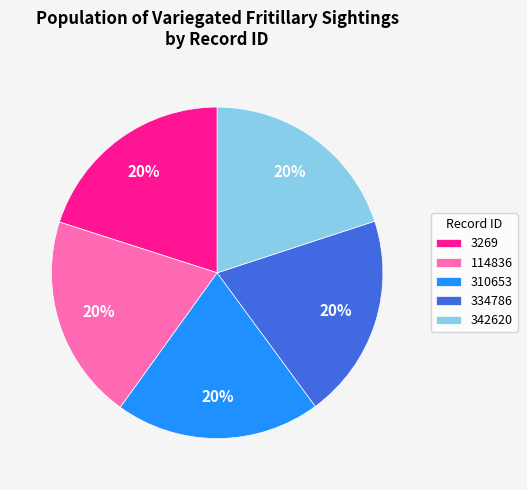

What percentage is the 342620 slice, to the nearest percent?

20%